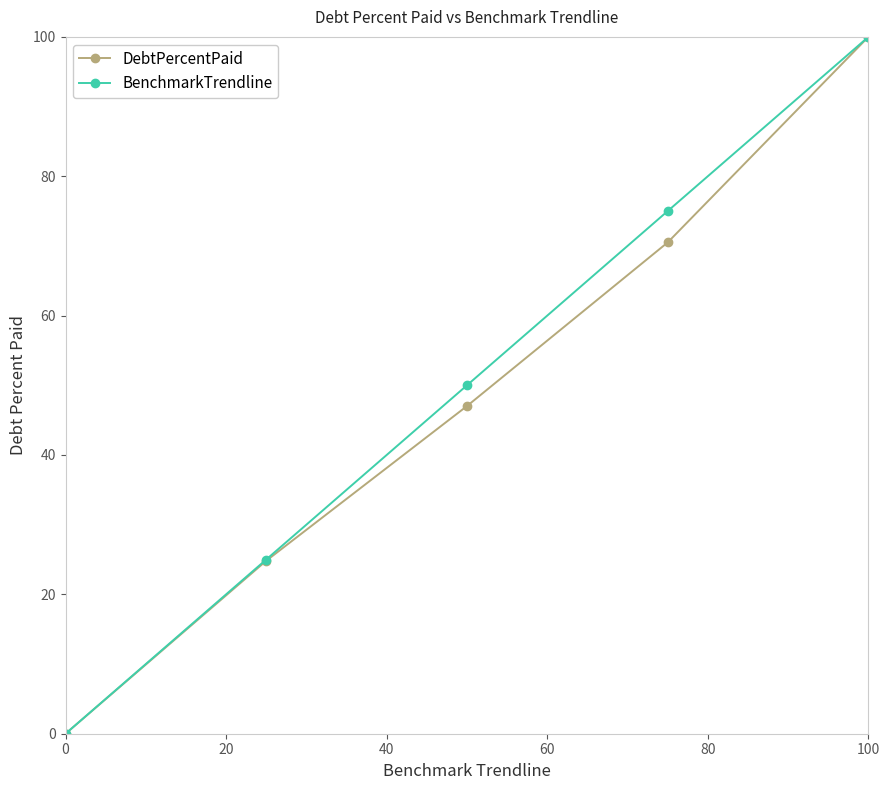

Does the chart have visible grid lines?

No